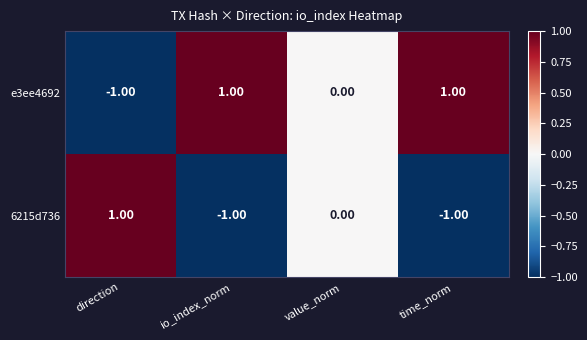

Which series has the largest total across all categories?

e3ee4692